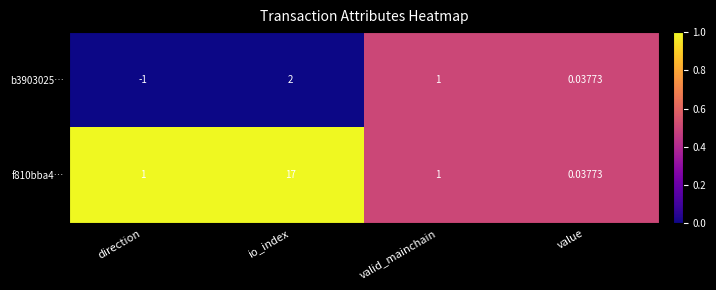

Which category has the lowest value in the b3903025… series?

direction